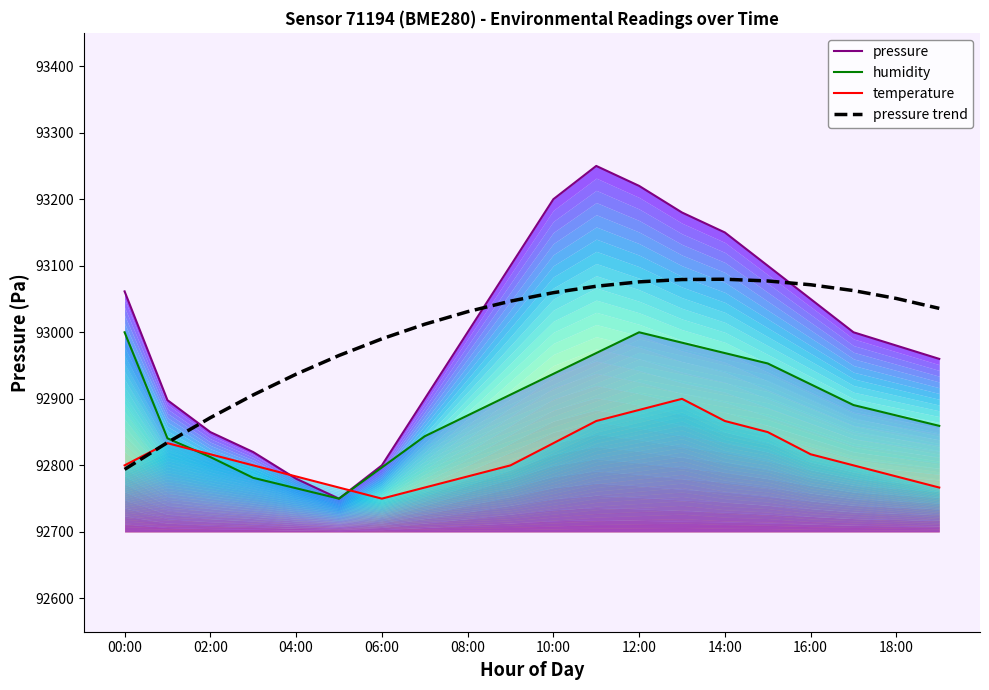

The value of pressure trend at 06:00 is 121224.7. True or false?

False